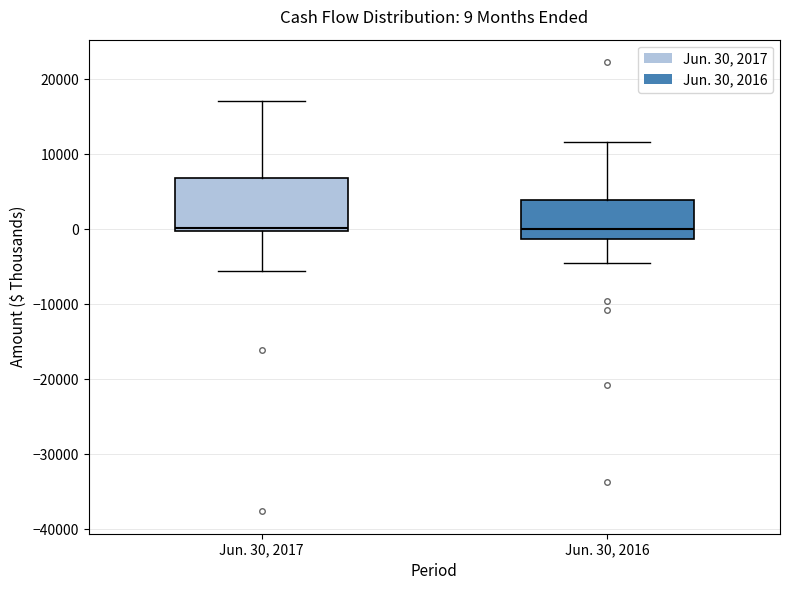

Comparing the boxes themselves (not the whiskers), which one is the tallest?

Jun. 30, 2017